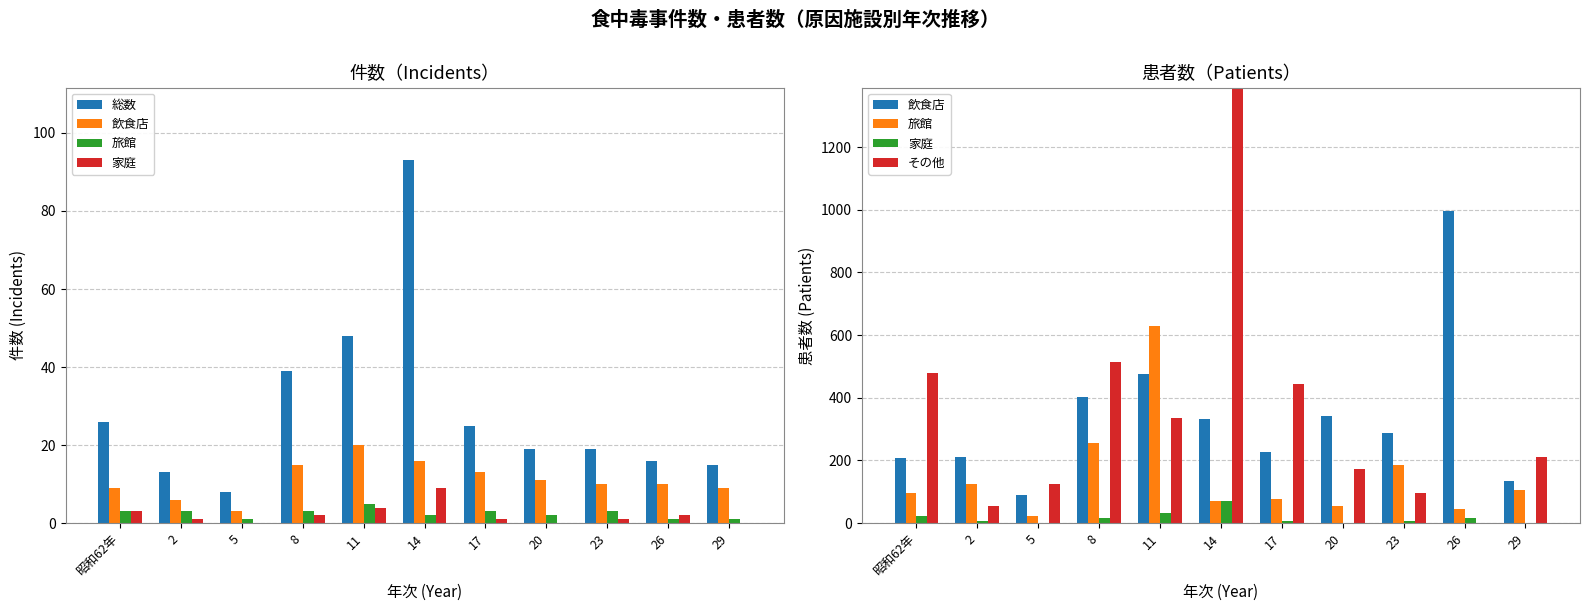

Which series has the widest spread of values?

その他